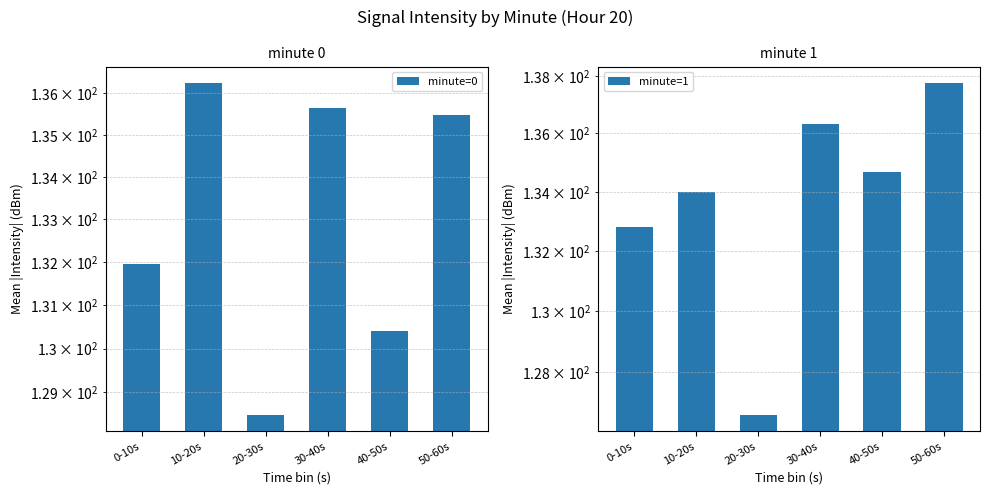

Where does the minute=1 series first go above 134?

30-40s